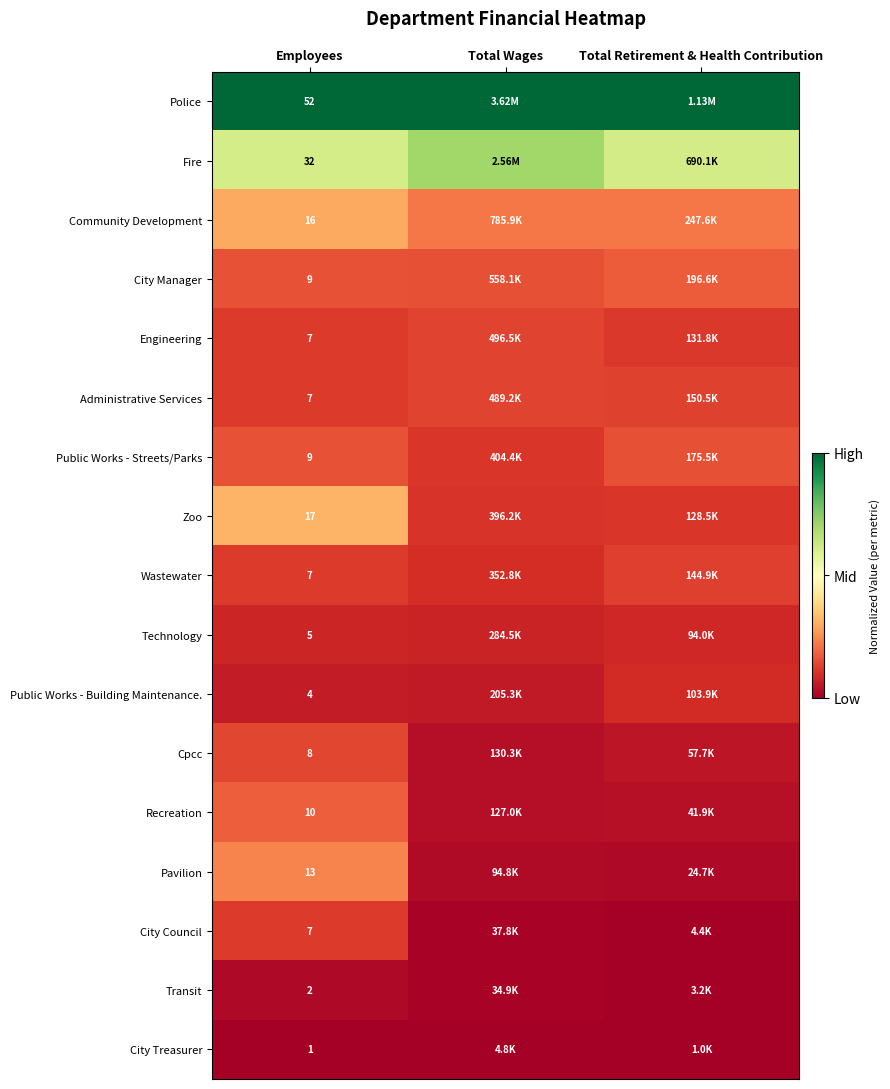

At which label is Community Development closest to 0?

Total Wages